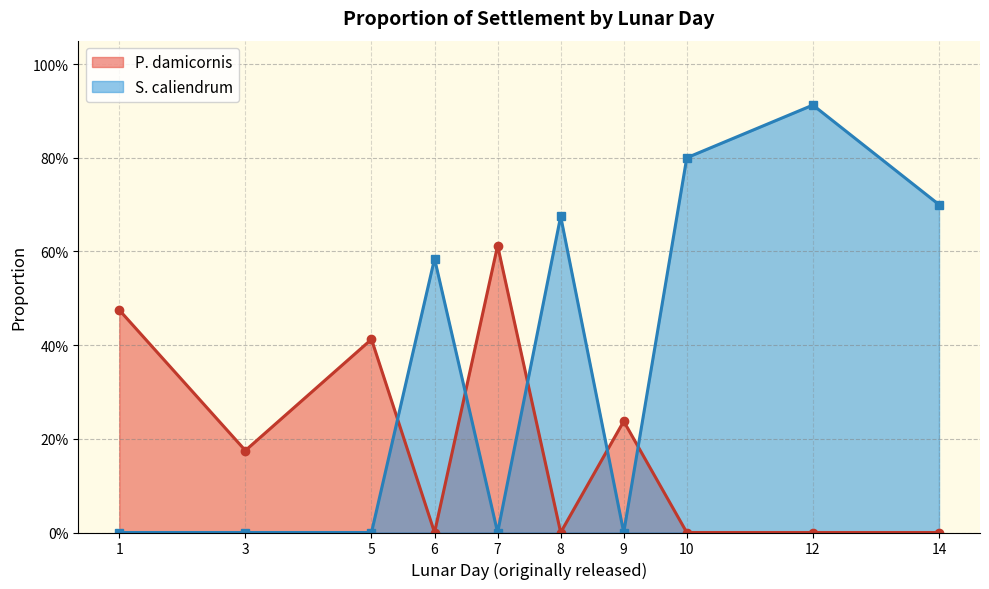

How many interior local valleys does the P. damicornis series have?

5